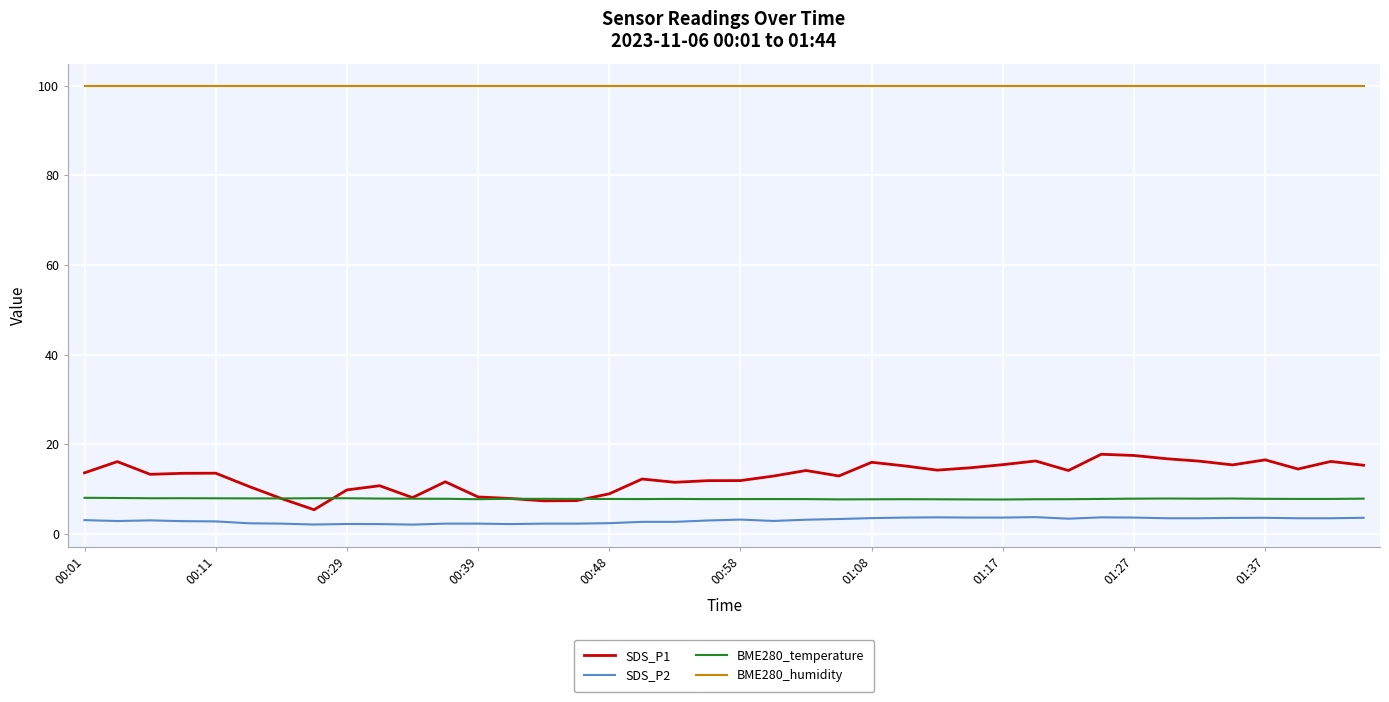

What is the minimum value shown in the chart?

2.1